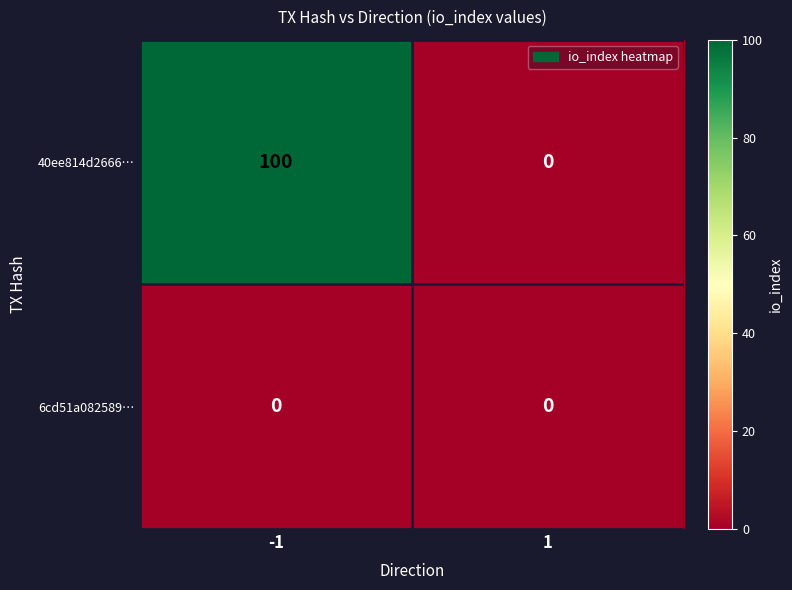

Rank the series by their maximum value, from lowest to highest.

6cd51a082589…, 40ee814d2666…